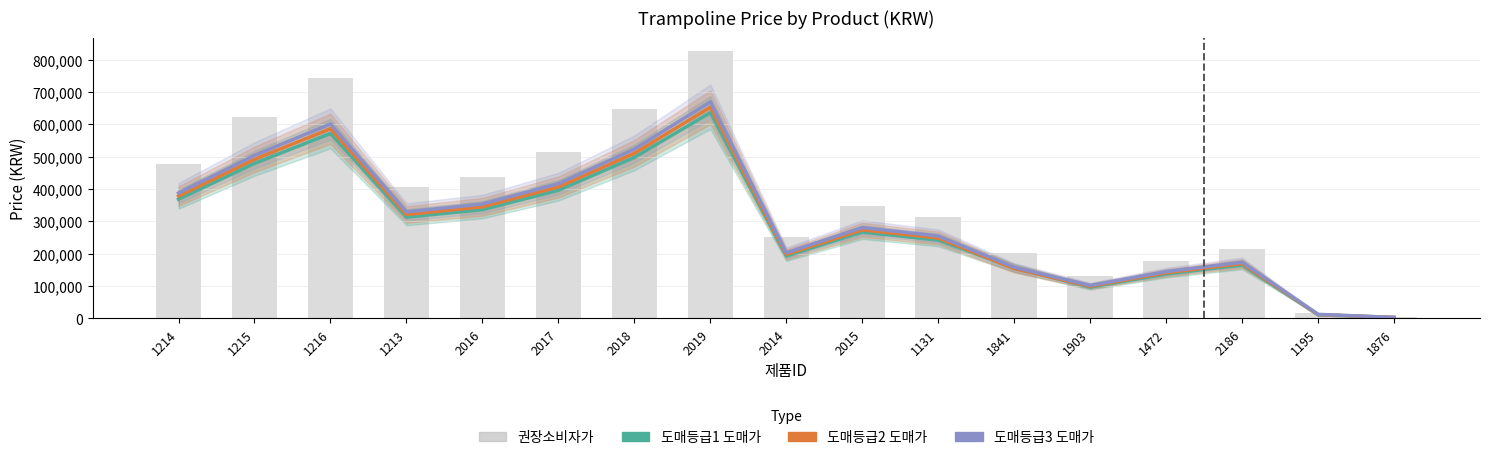

What is the value of the 도매등급2 도매가 bar at the 2nd from the left?

492100